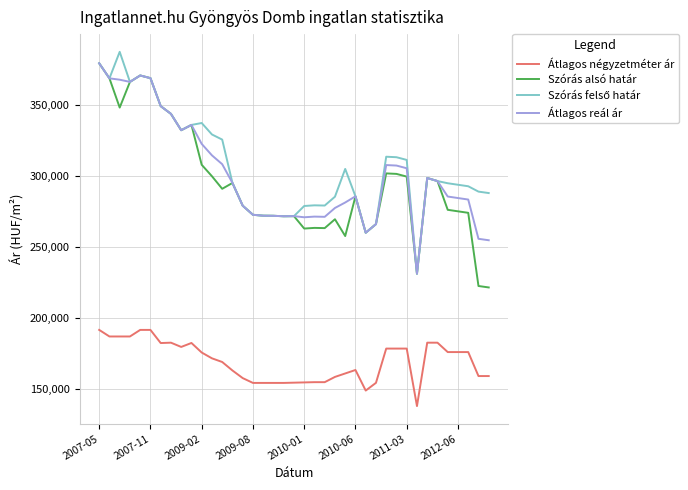

What is the maximum value shown in the chart?

387122